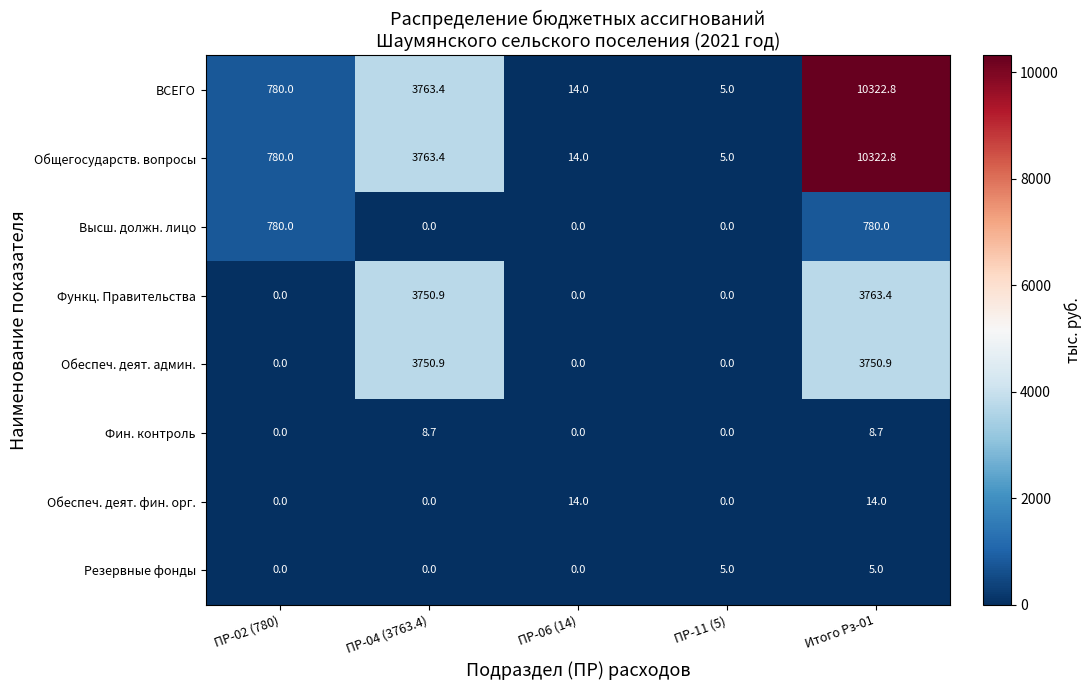

How many values in Высш. должн. лицо are above zero?

2